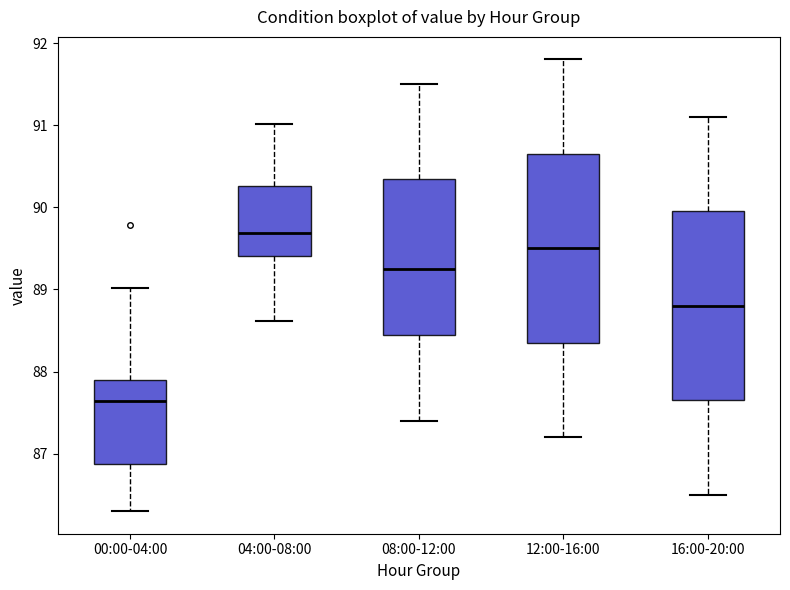

Which box has the highest median line?

04:00-08:00